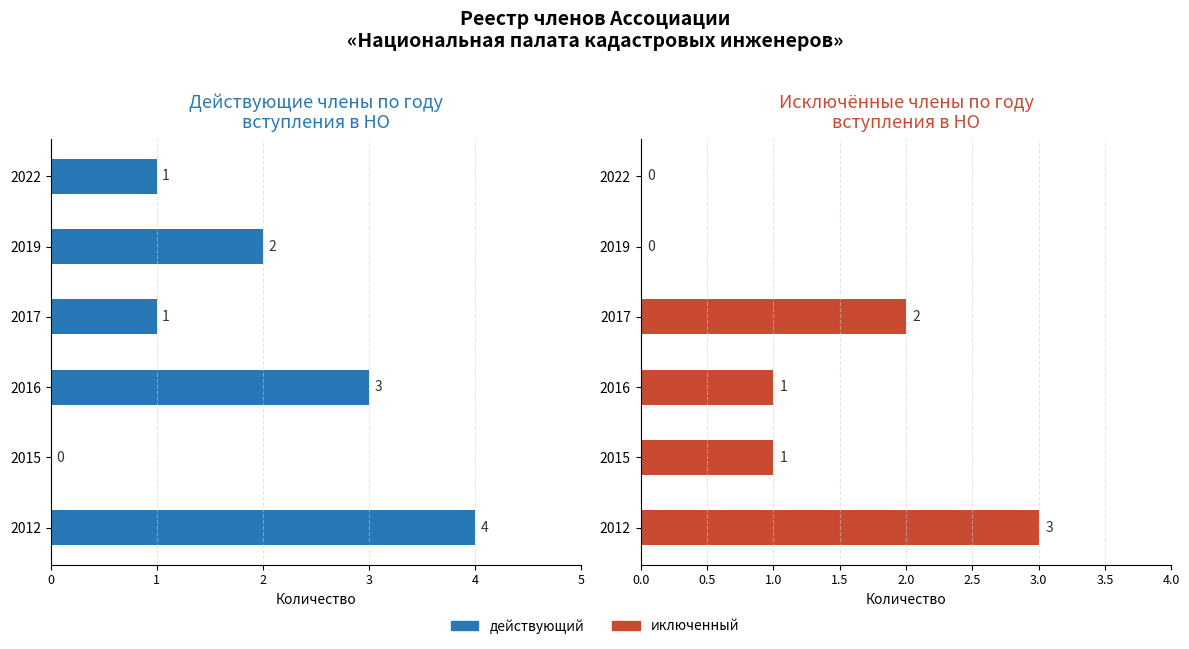

How many data points in действующий are above 2?

2